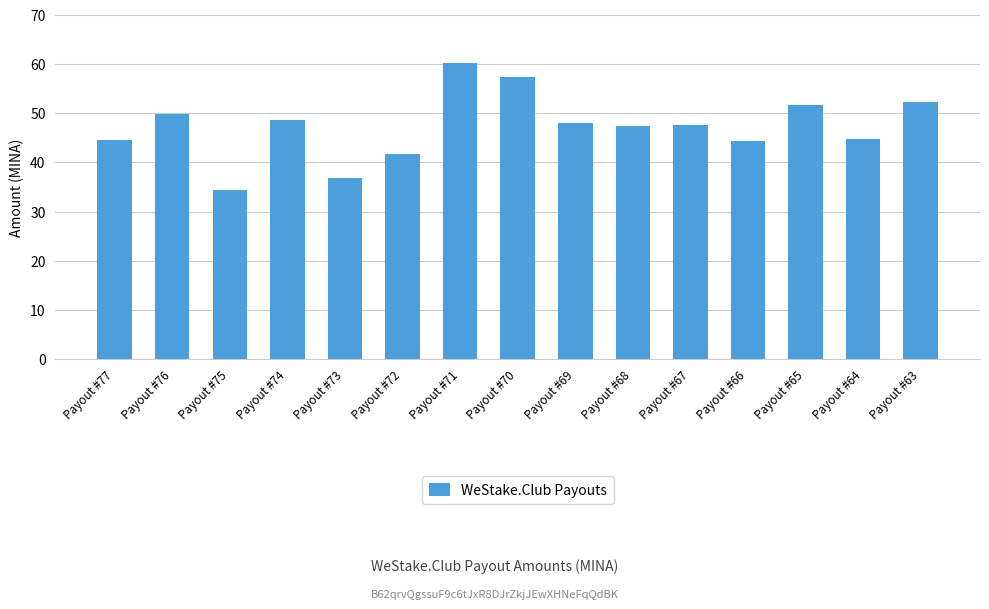

Does the chart contain any negative values?

No